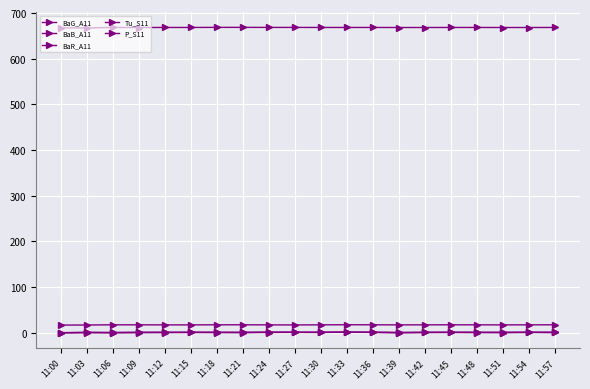

How many categories are shown in the chart?

20